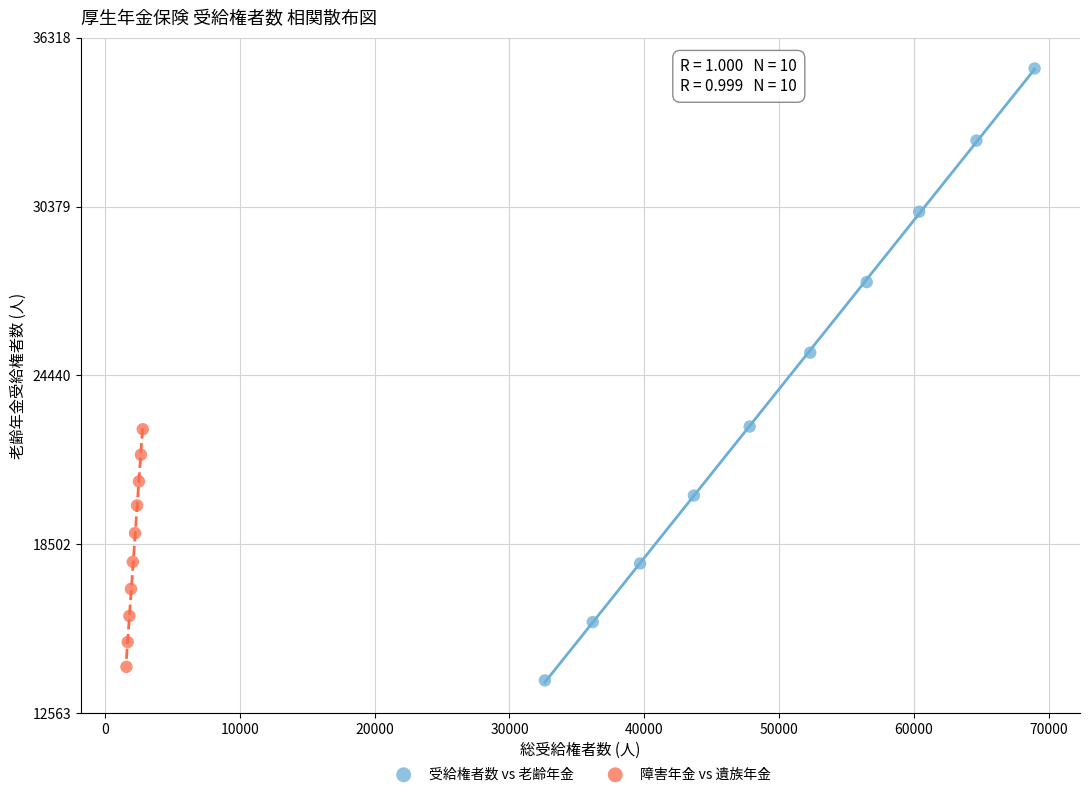

Which series contains the highest Y value?

受給権者数 vs 老齢年金